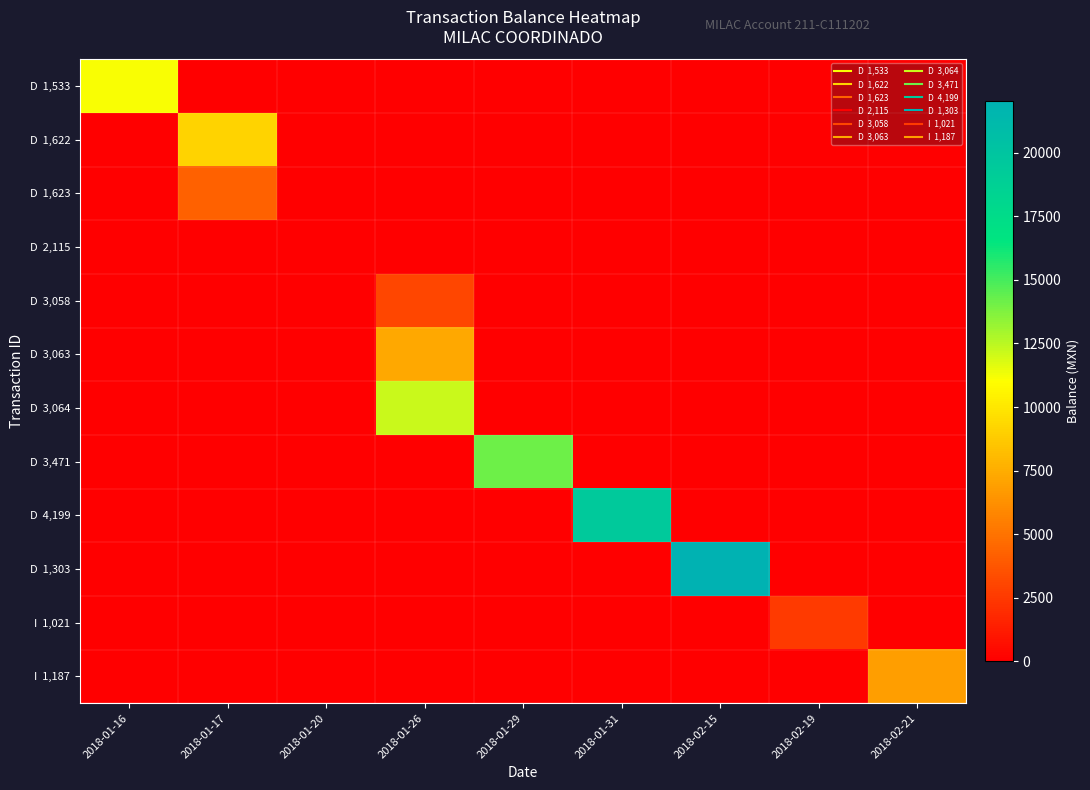

What is the maximum value shown in the chart?

22026.3